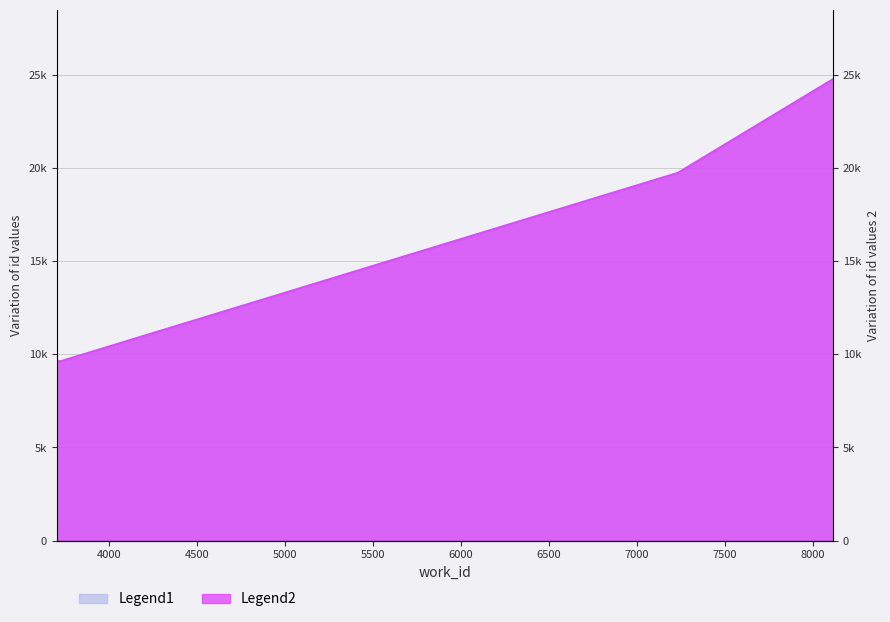

Which series has the largest total across all categories?

Legend1